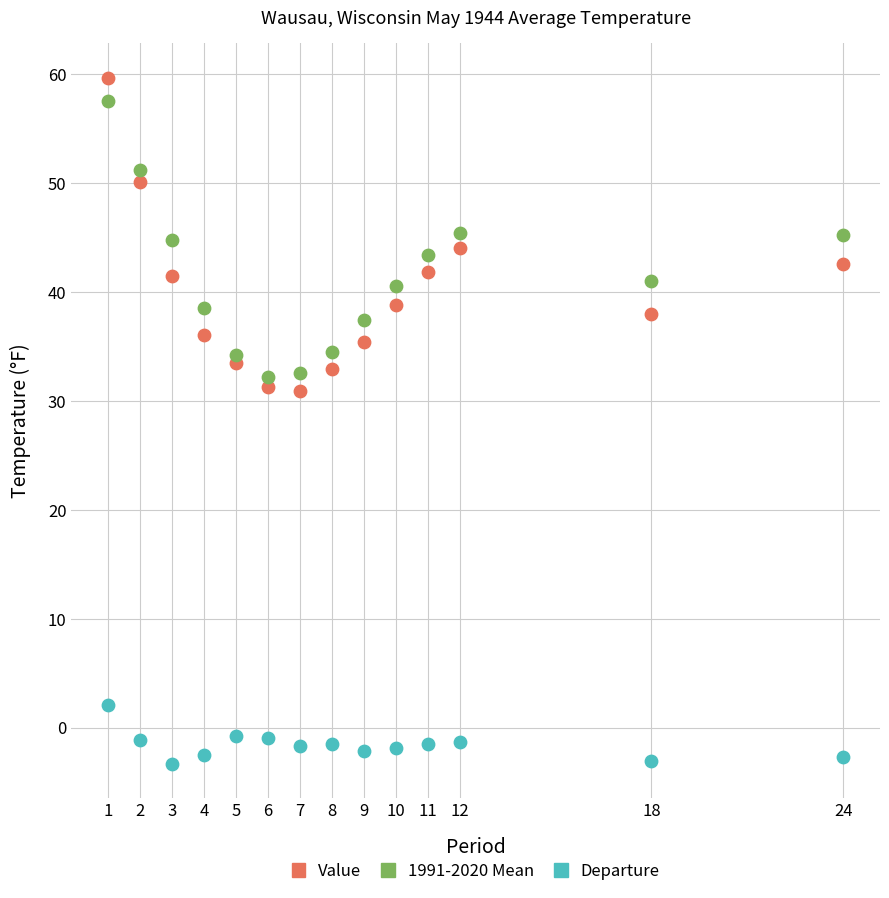

What is the X range (max minus min) for the scatter plot?

23.0